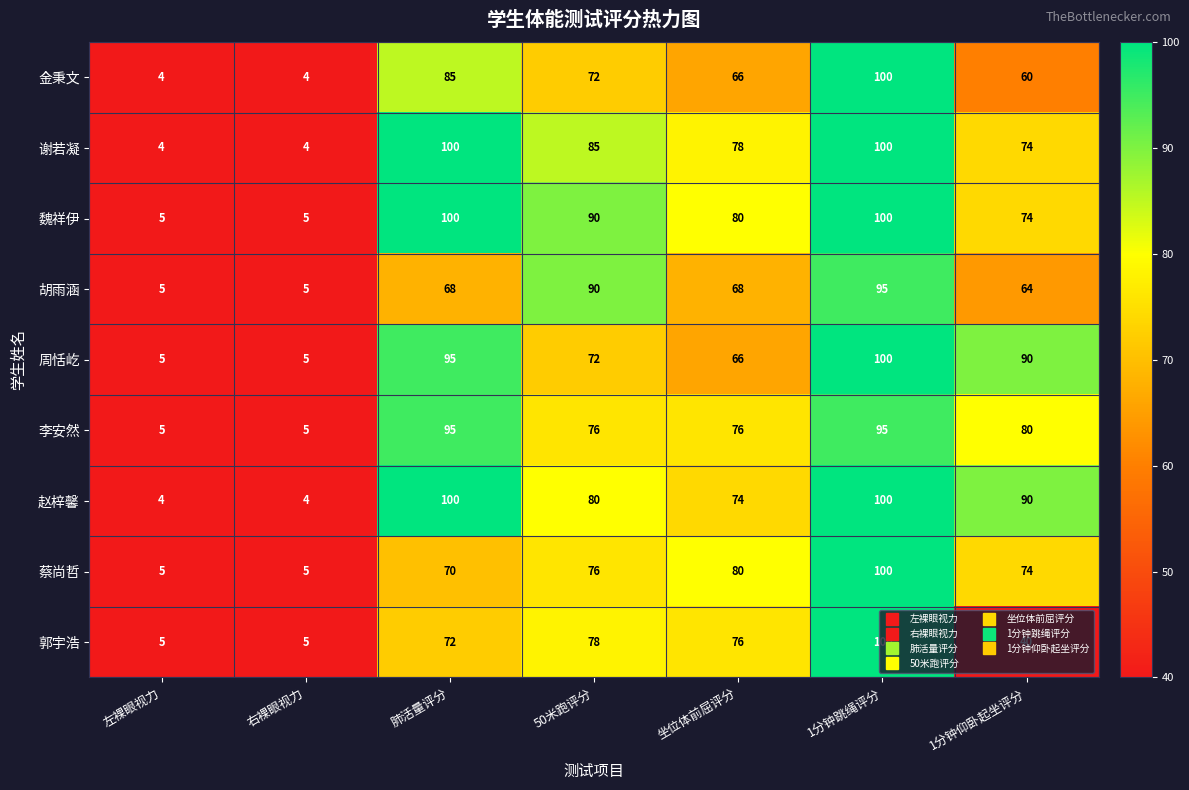

What is the spread (max minus min) of values at 右裸眼视力?

1